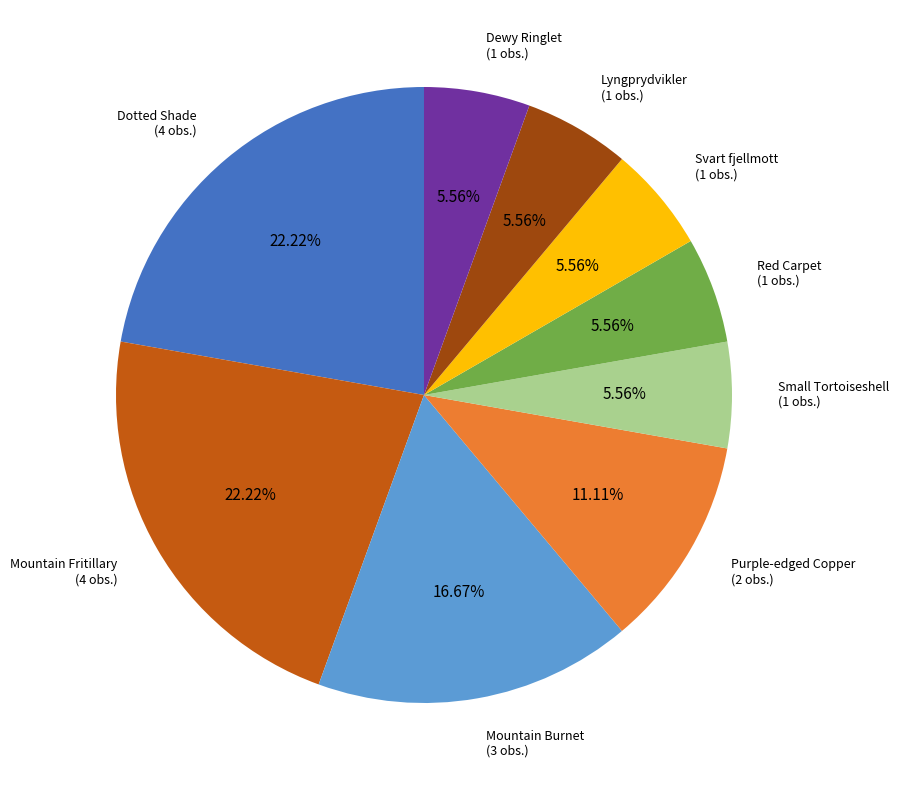

Does any single category account for the majority?

No